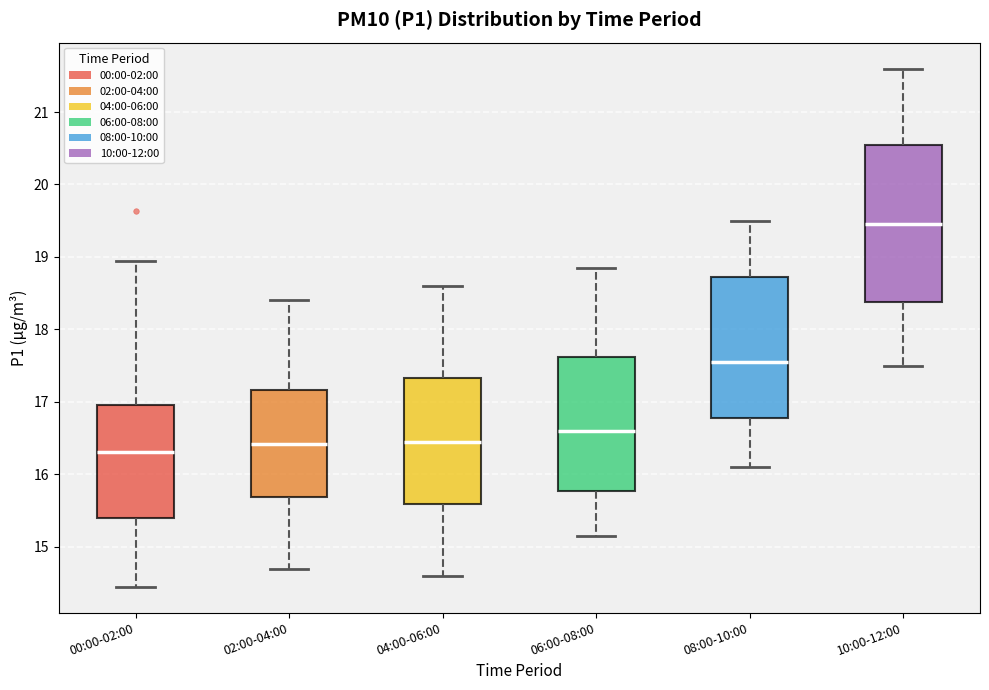

Which box's median line is the lowest?

00:00-02:00